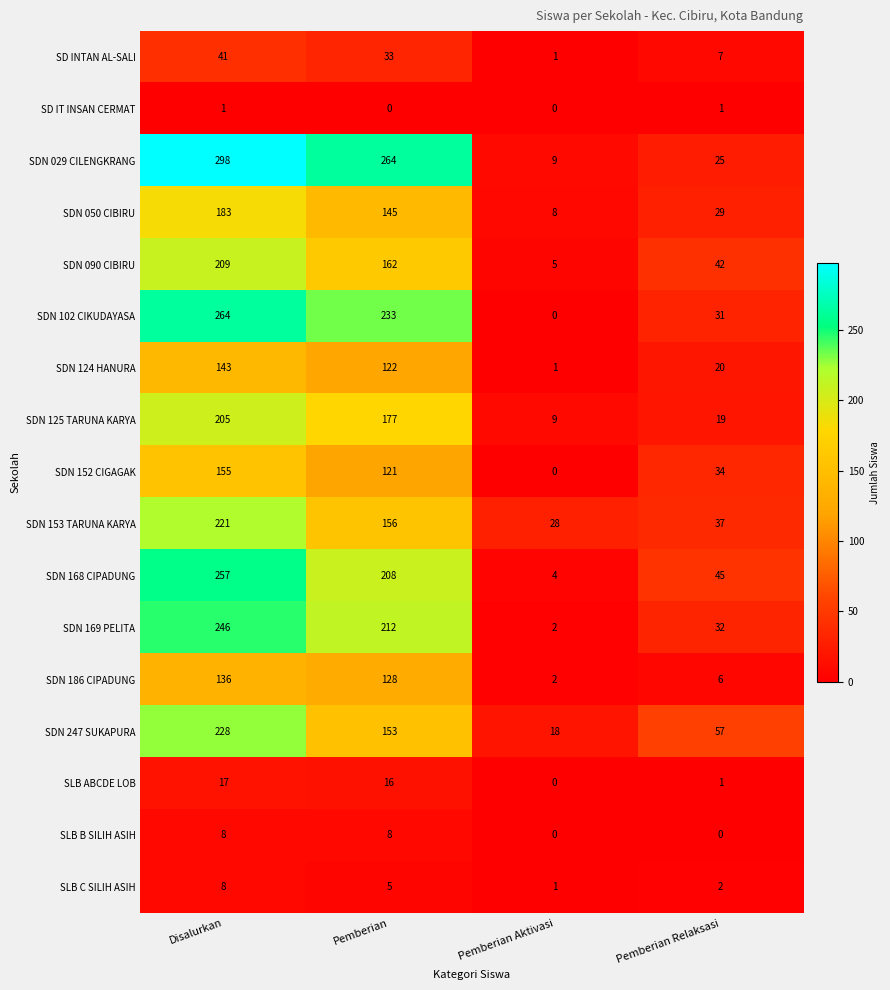

What is the difference between the maximum and minimum values in the SLB C SILIH ASIH series?

7